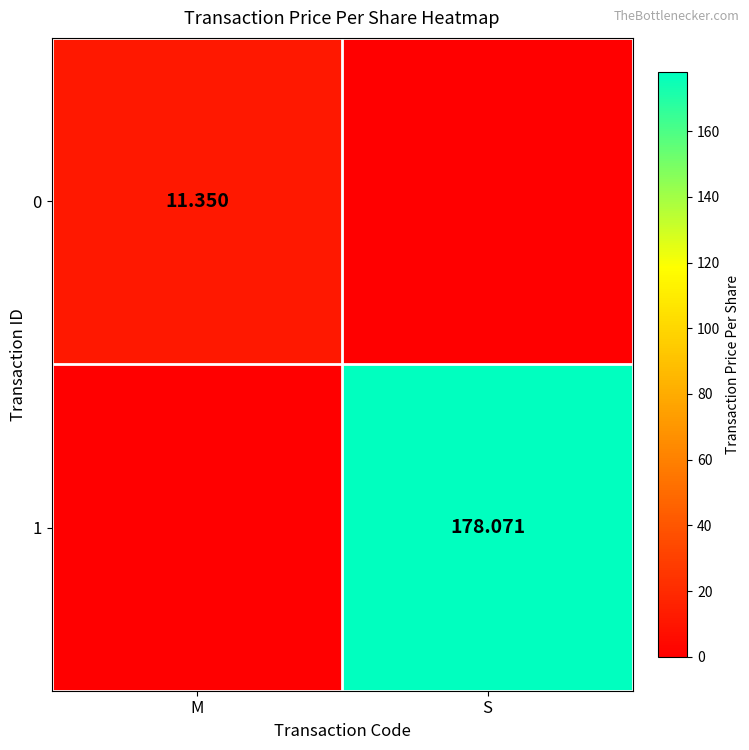

The 0 series shows 5.7 at S. True or false?

False